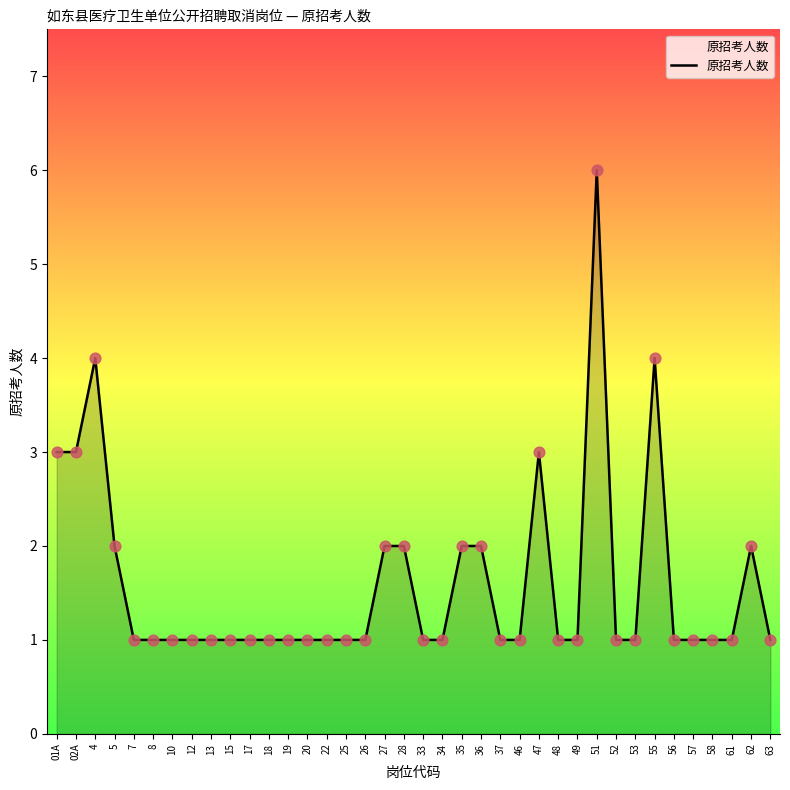

Which has a higher value, 15 or 27?

27